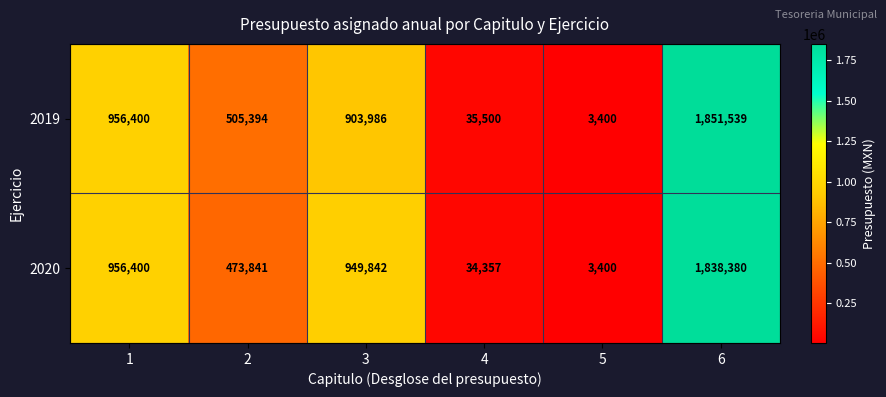

What is the smallest value displayed?

3400